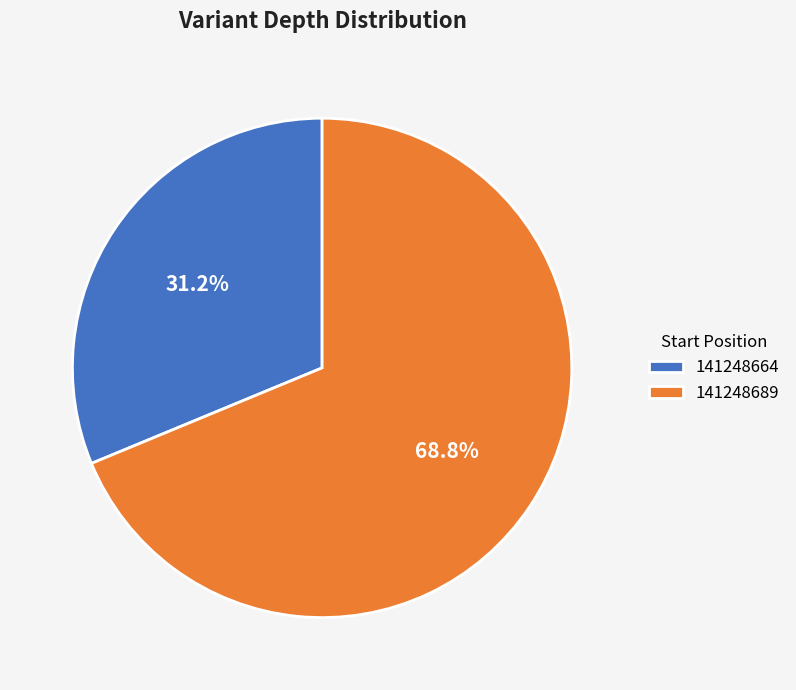

What is the majority slice?

141248689